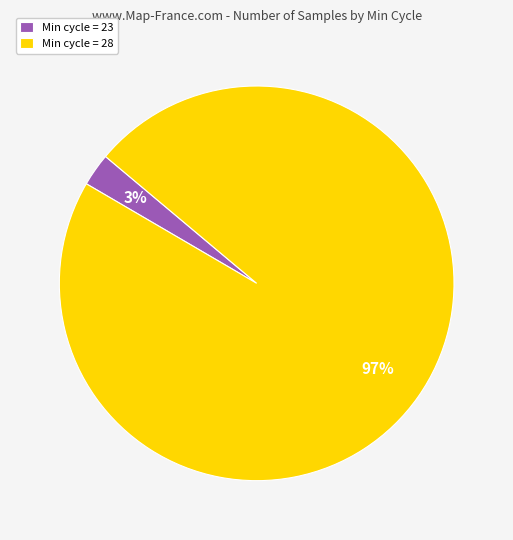

Rank the categories by value from highest to lowest.

Min cycle = 28, Min cycle = 23